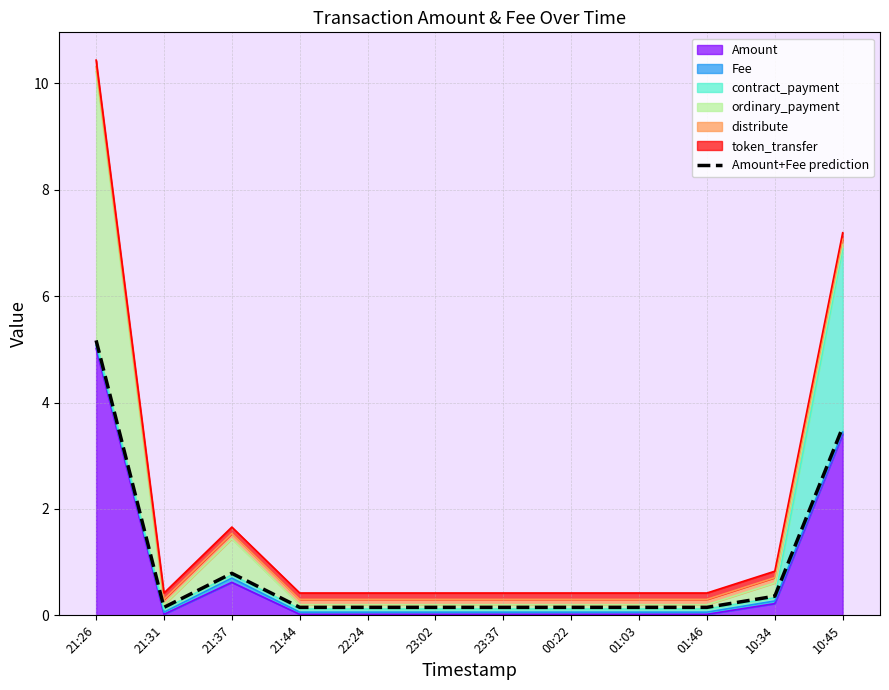

What position from the left is 01:03?

9